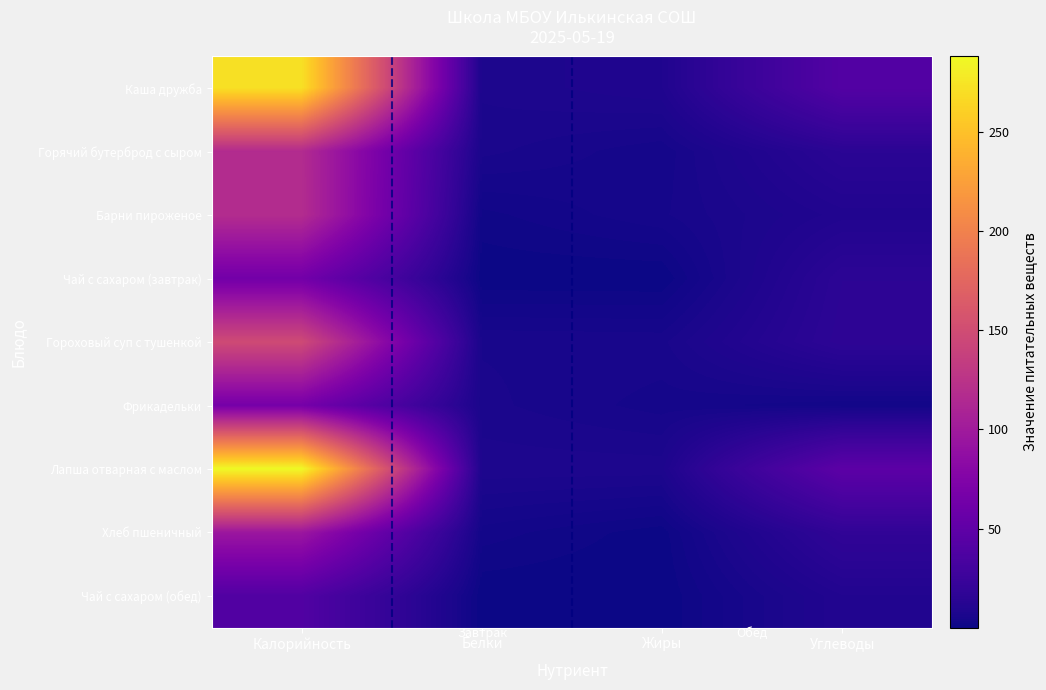

What is the spread (max minus min) of values at Белки?

7.4